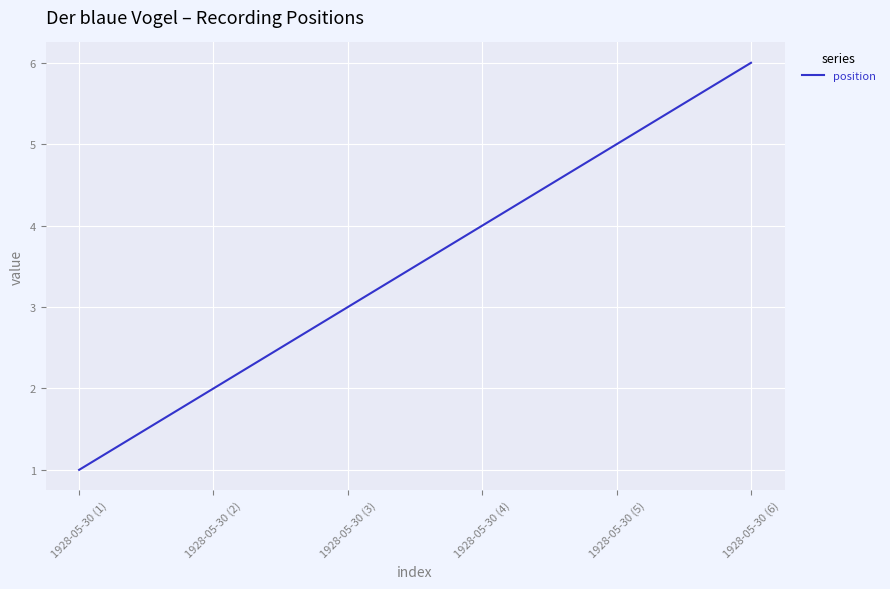

How many series are shown in this chart?

1